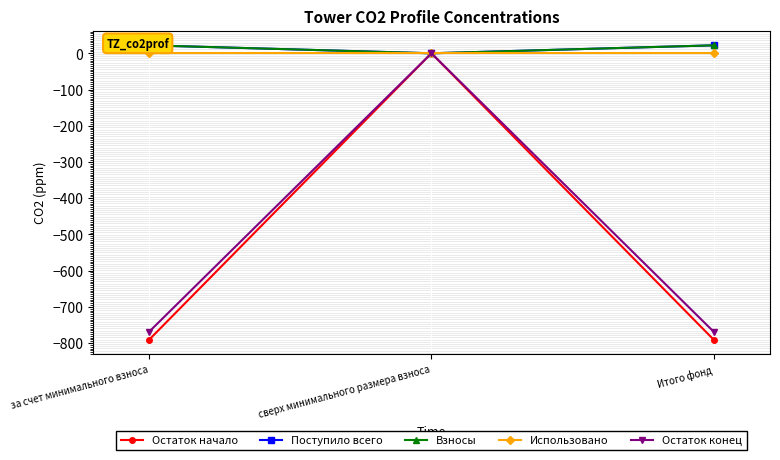

Which category has the lowest value across all series?

за счет минимального взноса